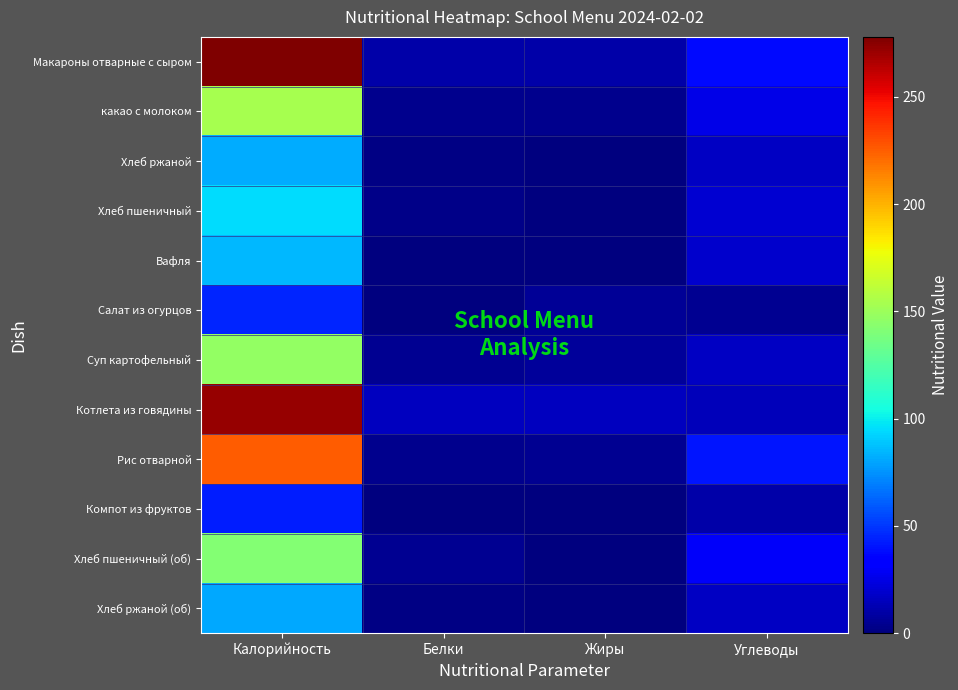

What is the difference between the highest and lowest values at Белки?

15.8